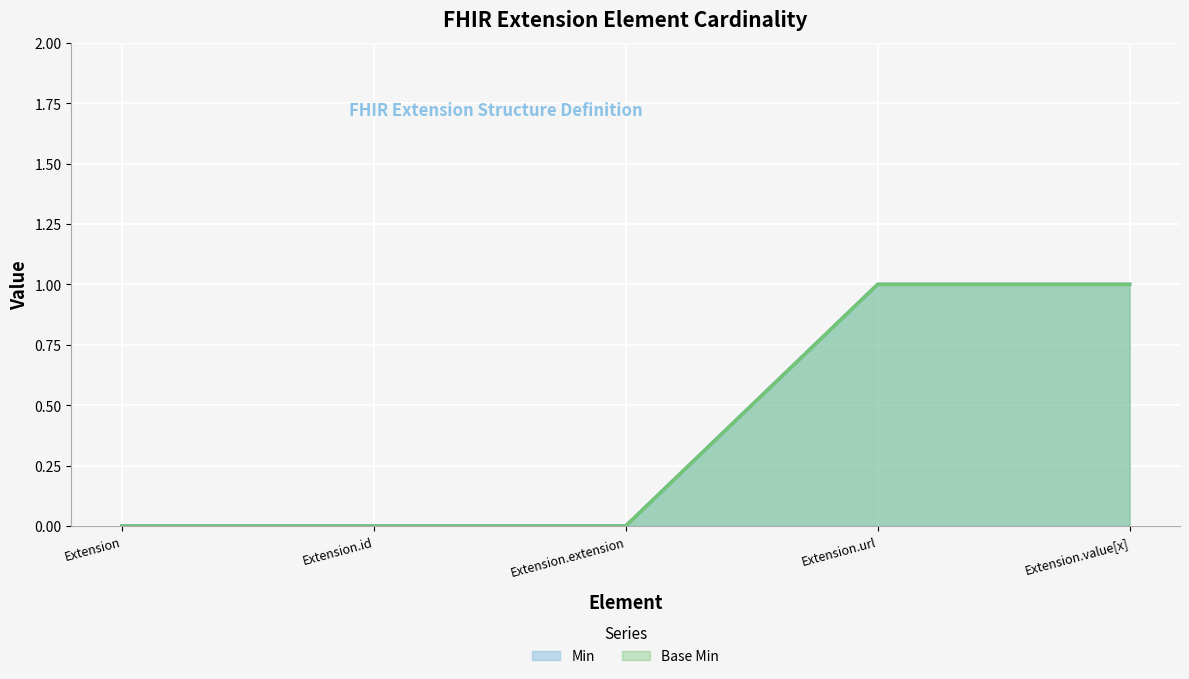

Is it true that Min equals -1 at Extension.extension?

False